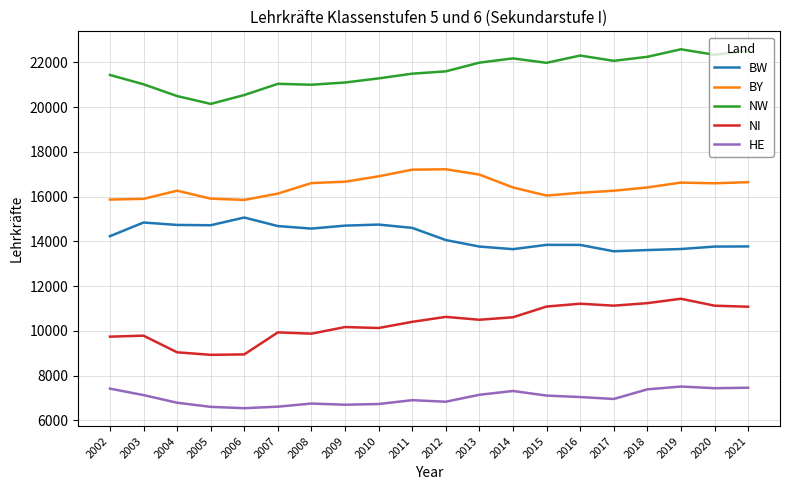

Rank the series by their average value, from lowest to highest.

HE, NI, BW, BY, NW